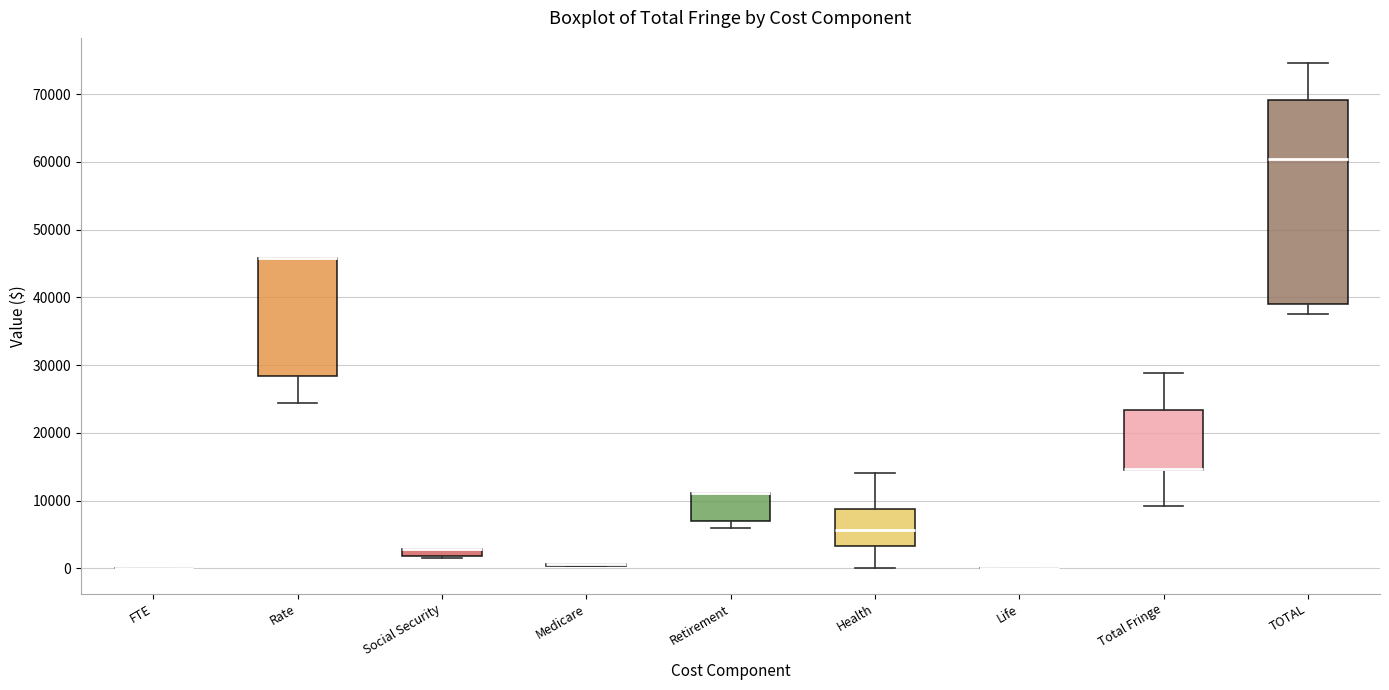

Which box is the tallest, from its lower edge to its upper edge?

TOTAL